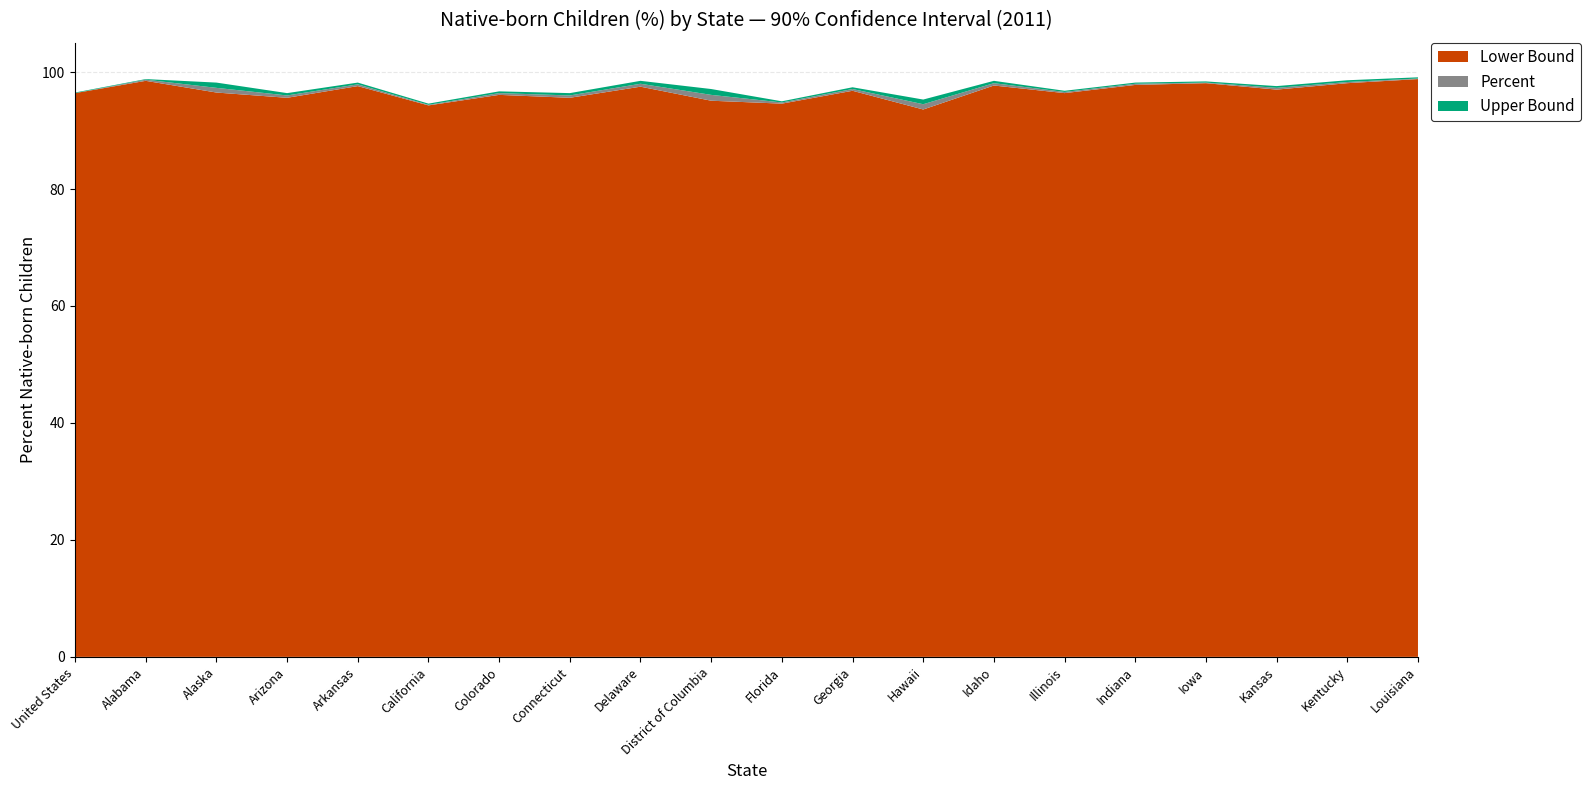

Reading left to right, transcribe all the data shown in this chart.

Lower Bound: 96.4	98.5	96.5	95.6	97.6	94.3	96.1	95.6	97.5	95.1	94.6	96.8	93.6	97.7	96.4	97.8	98.1	97.0	98.1	98.8
Percent: 96.4	98.7	97.3	96.0	97.9	94.4	96.4	96.0	98.0	96.1	94.8	97.1	94.5	98.1	96.6	98.0	98.2	97.3	98.3	98.9
Upper Bound: 96.5	98.8	98.2	96.4	98.2	94.6	96.7	96.4	98.5	97.1	95.0	97.4	95.3	98.5	96.8	98.2	98.4	97.6	98.6	99.1